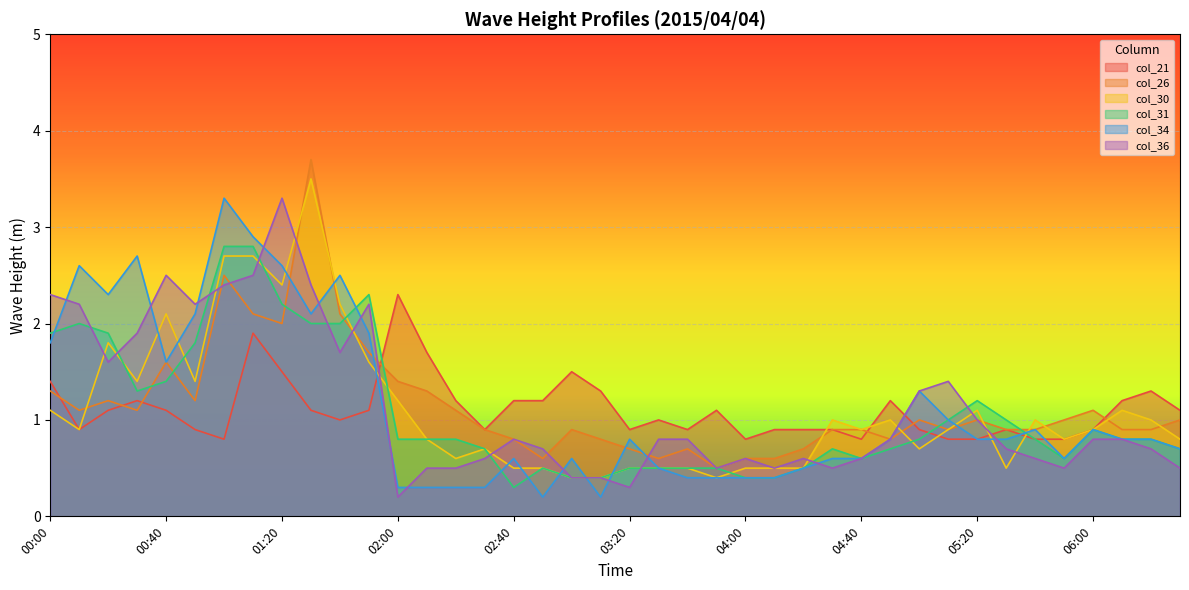

The value of col_26 at 05:10 is 0.5. True or false?

False